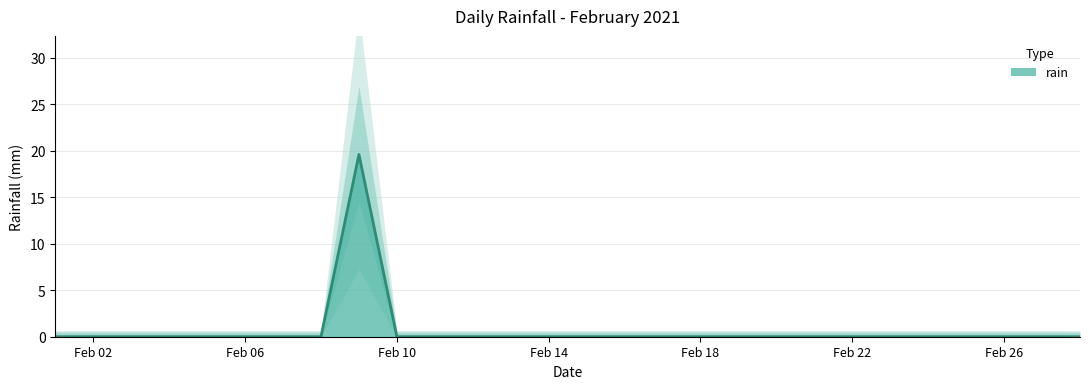

How many lines are shown in the chart?

1